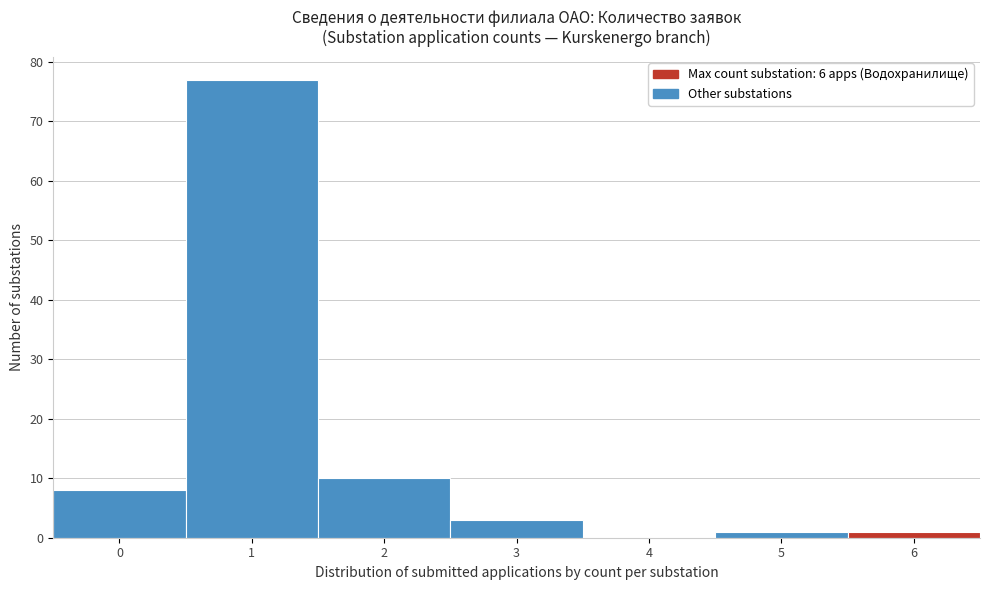

Reading left to right, list all the values displayed in this chart.

0=8	1=77	2=10	3=3	4=0	5=1	6=1